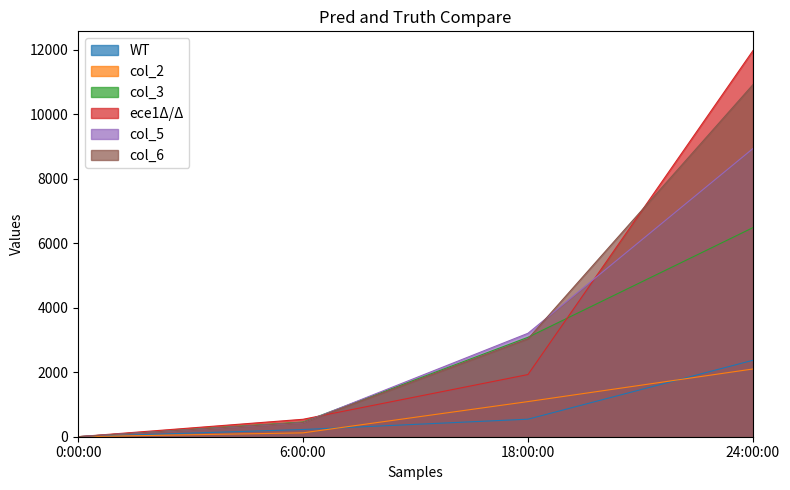

Where is col_6 nearest to the value 5456?

18:00:00